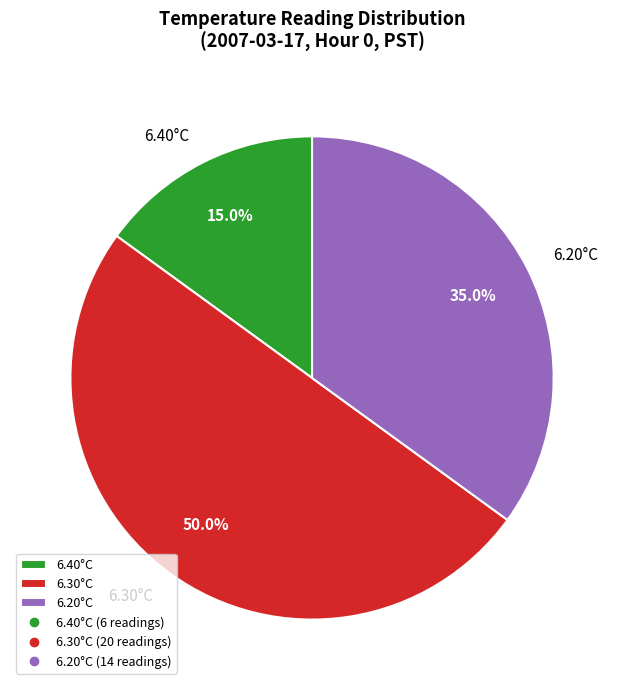

To the nearest percent, what is the average slice percentage?

33%